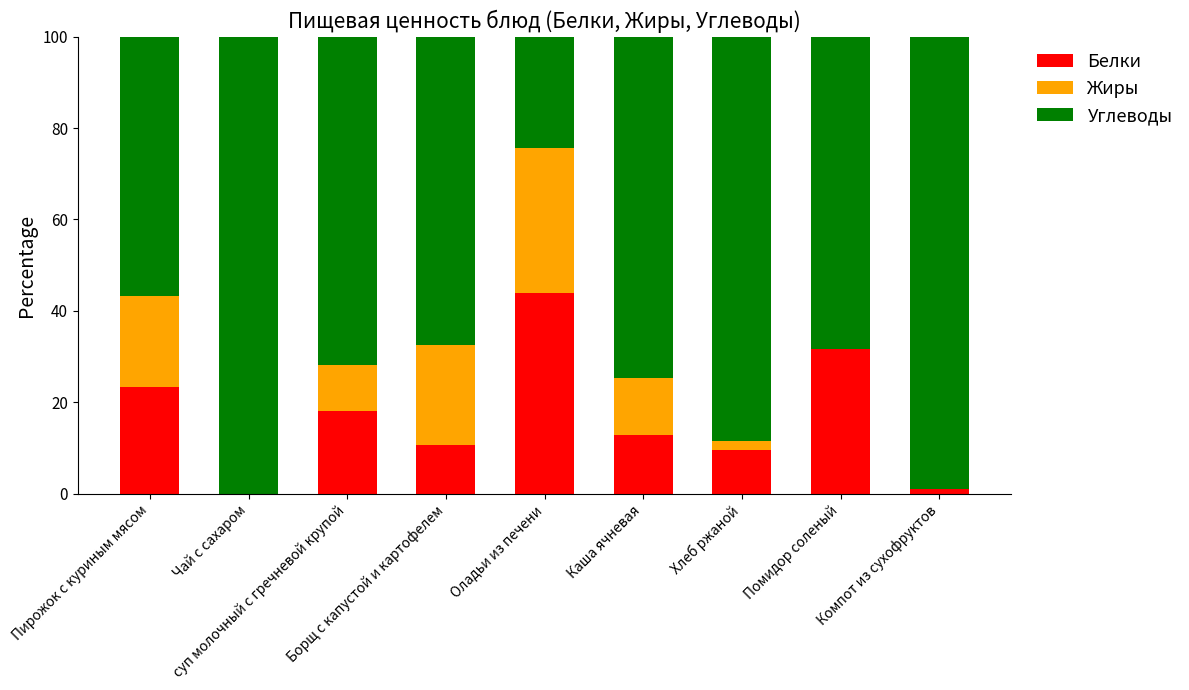

What are all the series names shown in the legend?

Белки, Жиры, Углеводы